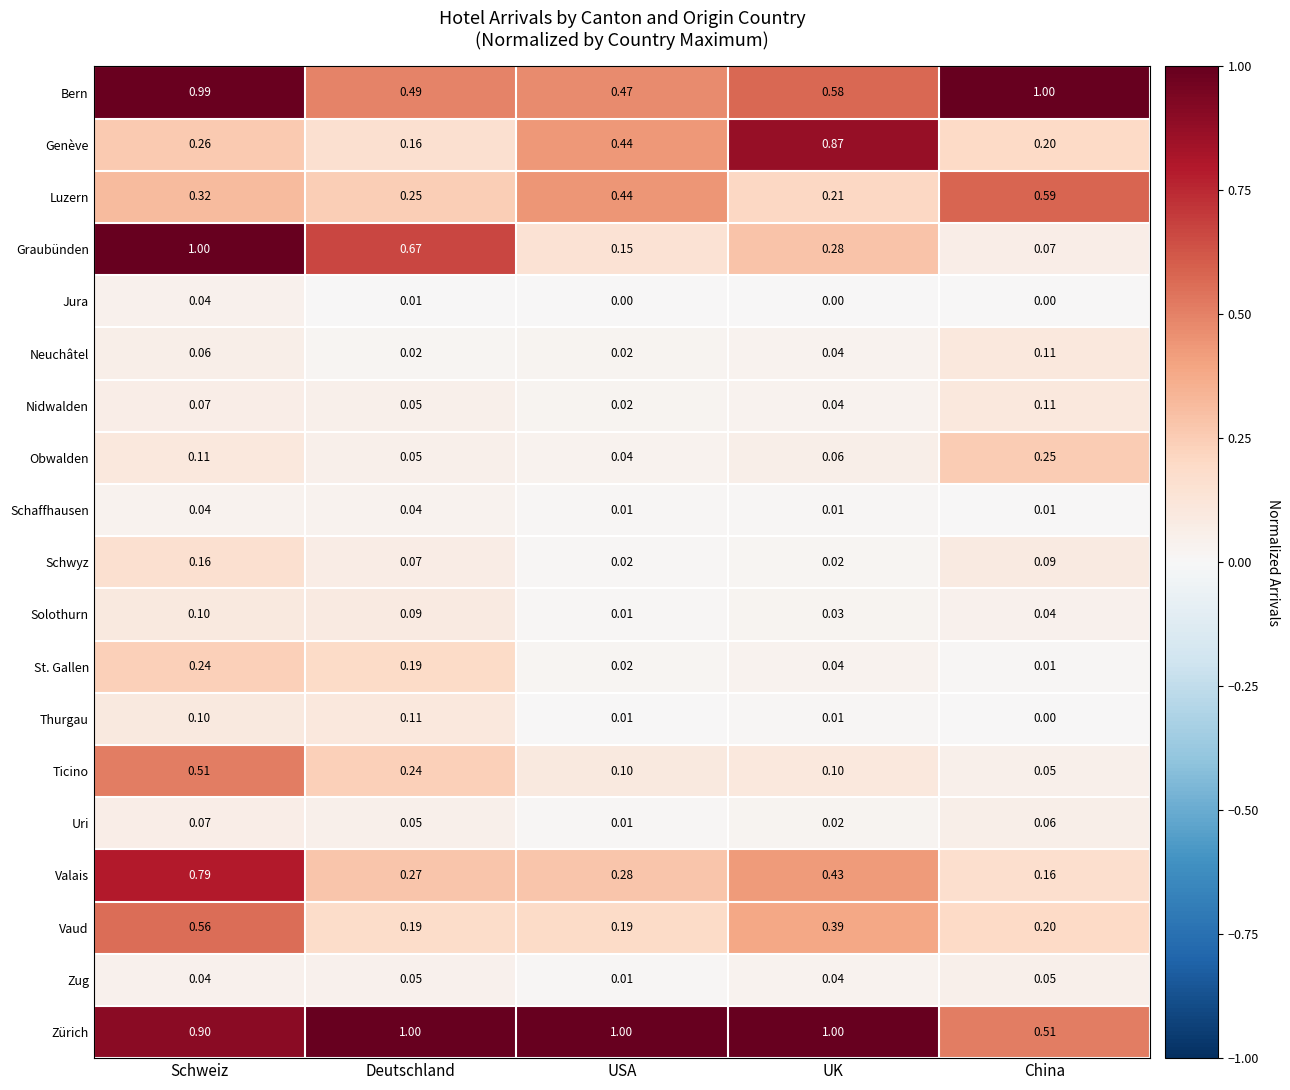

How many distinct data groups are displayed?

19